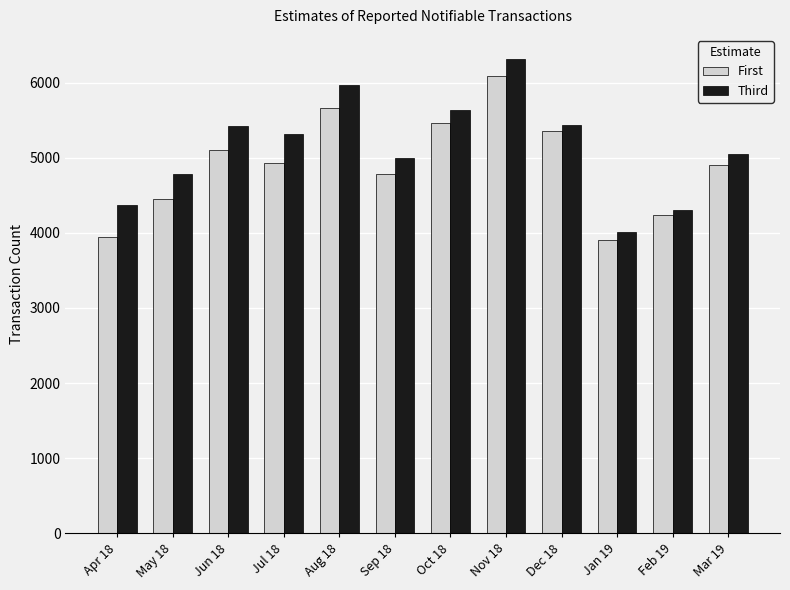

What is the total value across all series at Nov 18?

12410